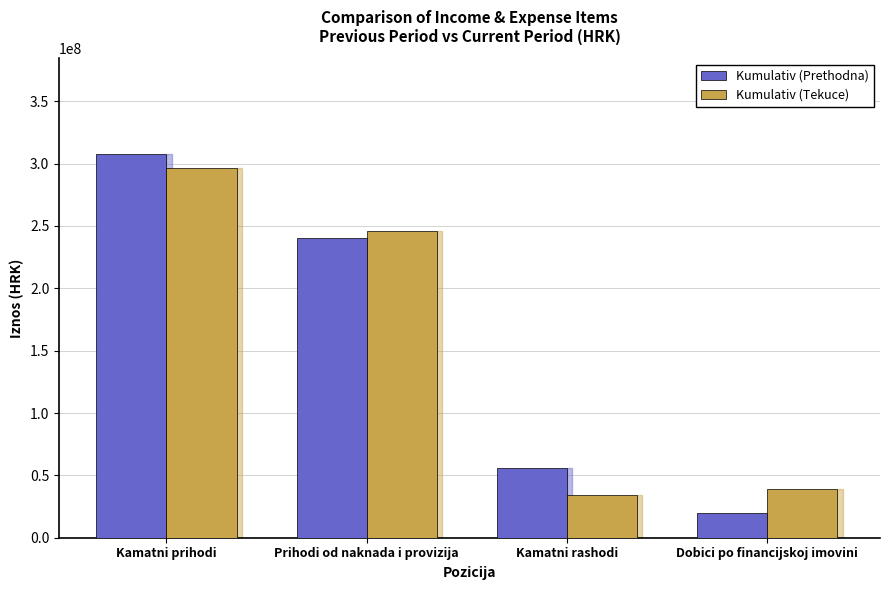

Reading right to left, what are all the values shown in this chart?

Kumulativ (Prethodna): 19529782	56090574	240368186	307497070
Kumulativ (Tekuce): 39289909	34178081	246148347	296386624